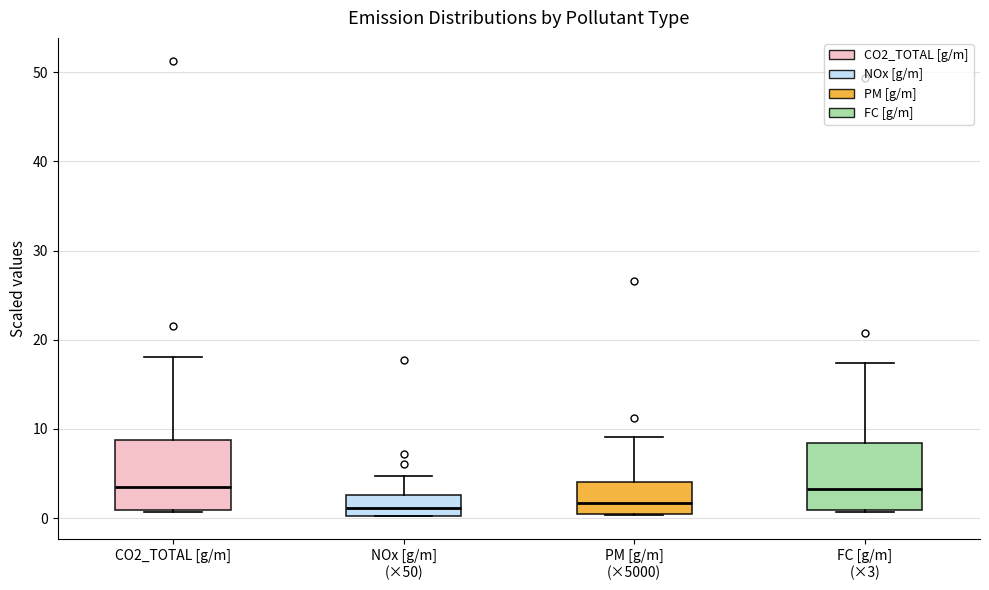

Reading left to right, read every box against the y-axis: the position of its median line, the range the box covers, and the ends of its whiskers. The values are not printed on the chart, so give them approximately, as read against the axis.

CO2_TOTAL [g/m]: median 3, box 1 to 9, whiskers 1 to 18
NOx [g/m] (×50): median 1, box 0 to 3, whiskers 0 to 5
PM [g/m] (×5000): median 2, box 0 to 4, whiskers 0 to 9
FC [g/m] (×3): median 3, box 1 to 8, whiskers 1 to 17